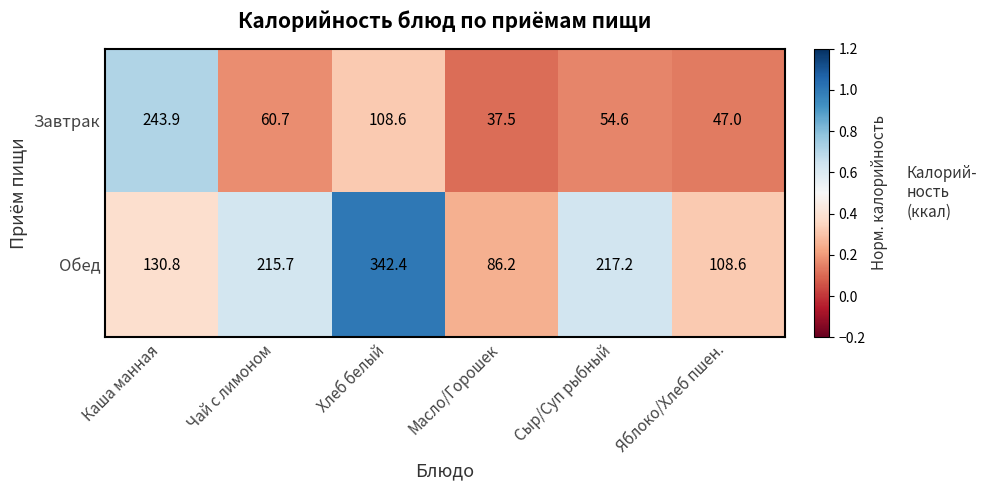

Read the Обед value at Яблоко/Хлеб пшен..

108.6